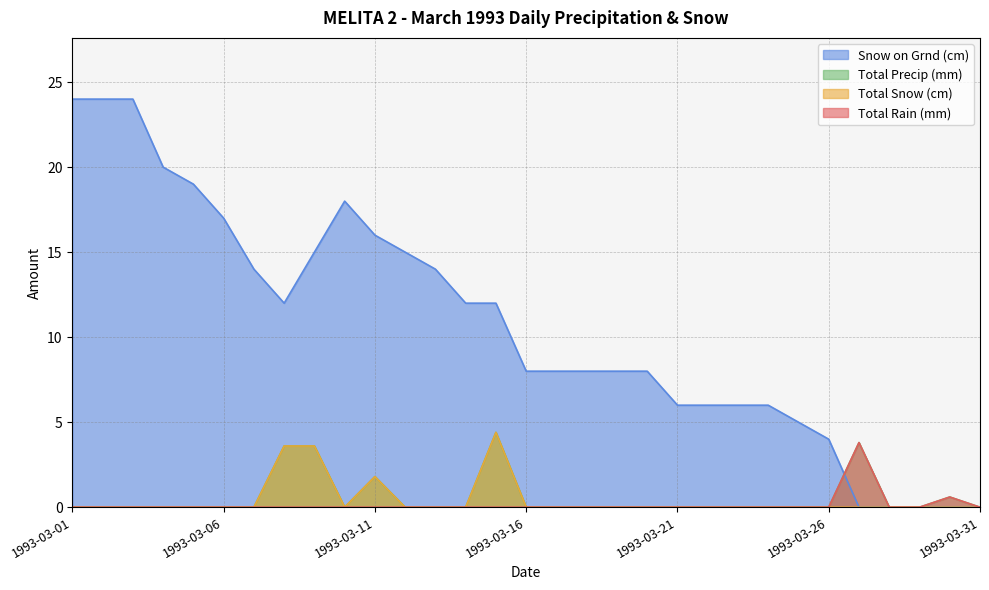

What is the sum of all Total Snow (cm) values?

13.4